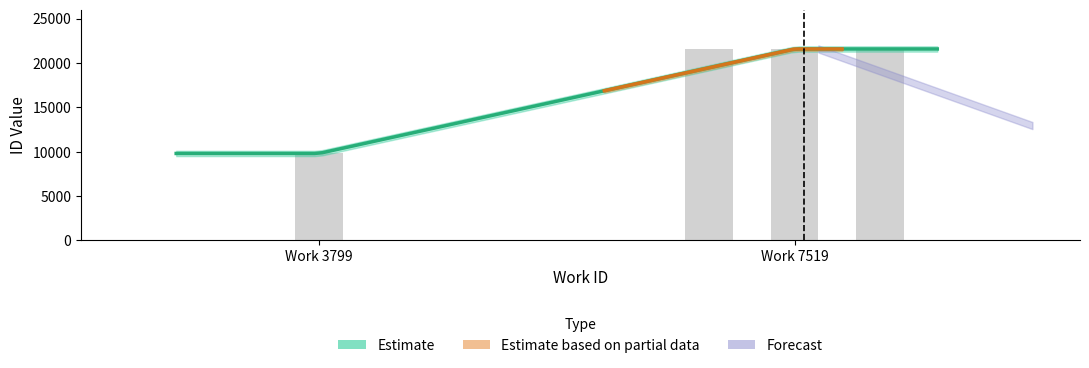

Which category has the highest value across all series?

7519